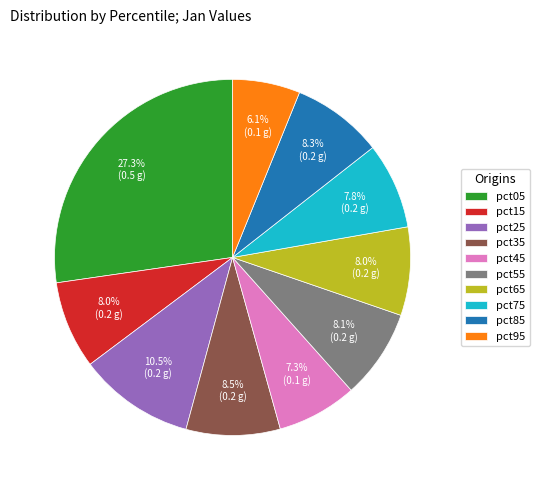

Does pct55 account for over 50% of the chart?

No